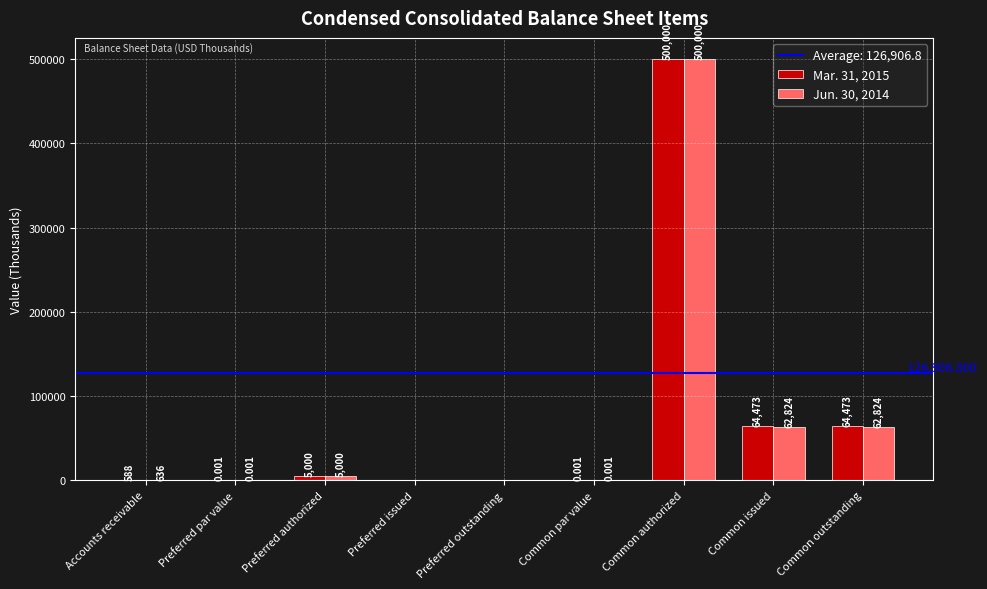

How many groups of bars are there?

9